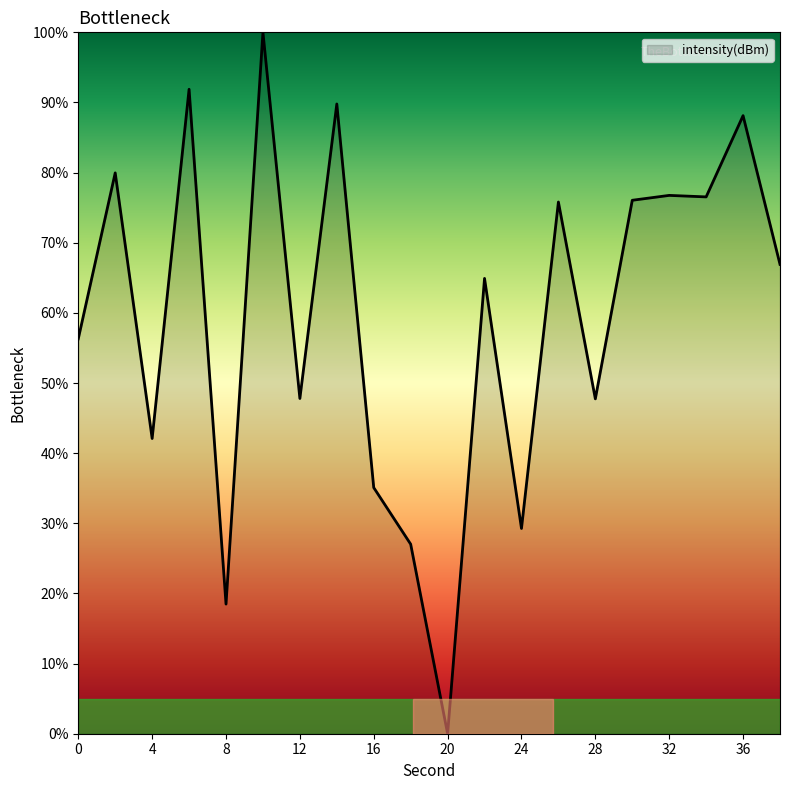

How many lines are shown in the chart?

1